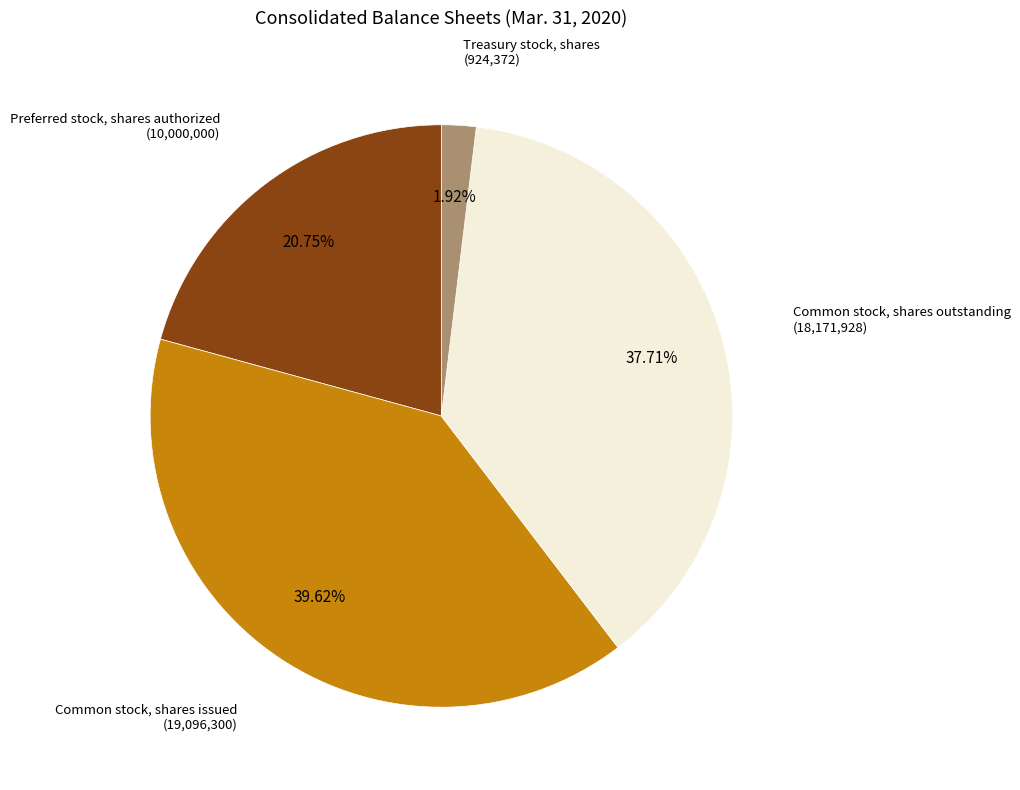

What is the smallest slice in the pie chart?

Treasury stock, shares